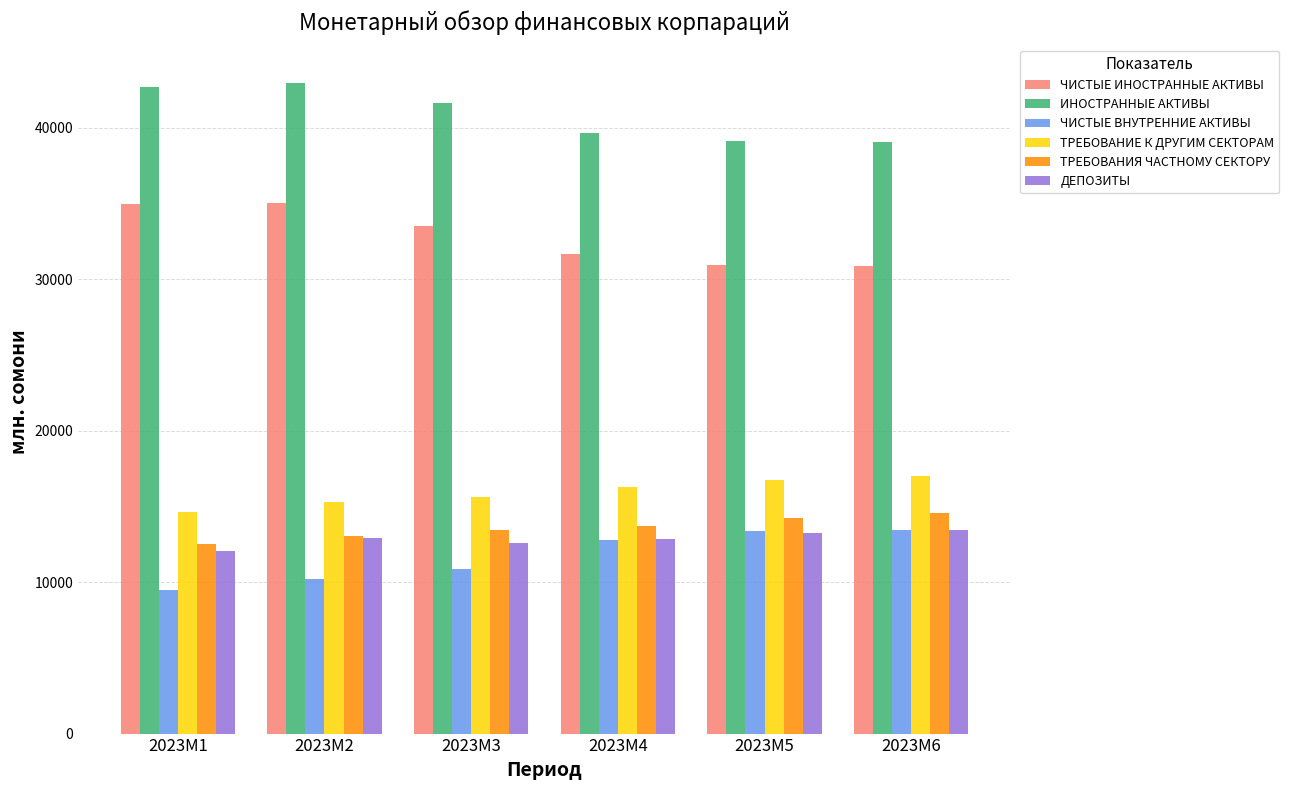

Which series has the largest total across all categories?

ИНОСТРАННЫЕ АКТИВЫ